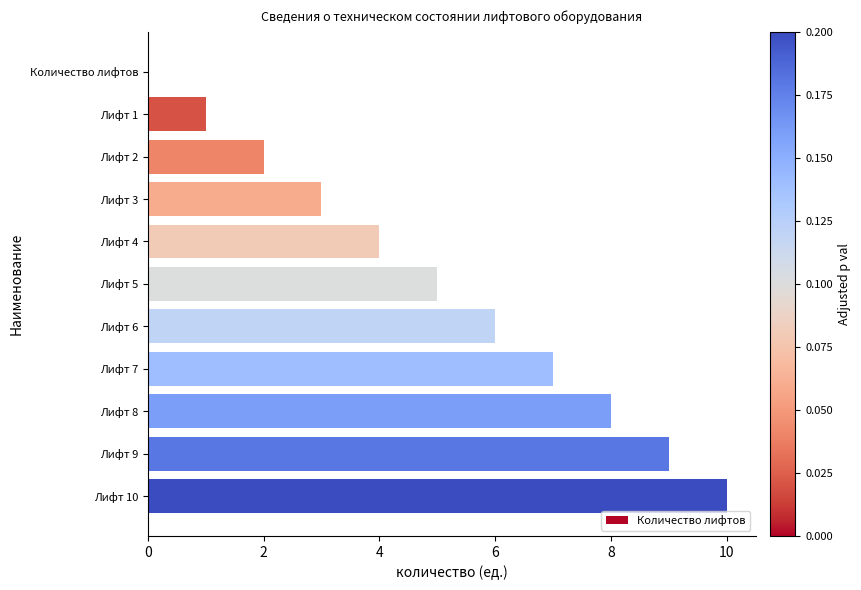

How many distinct data groups are displayed?

1